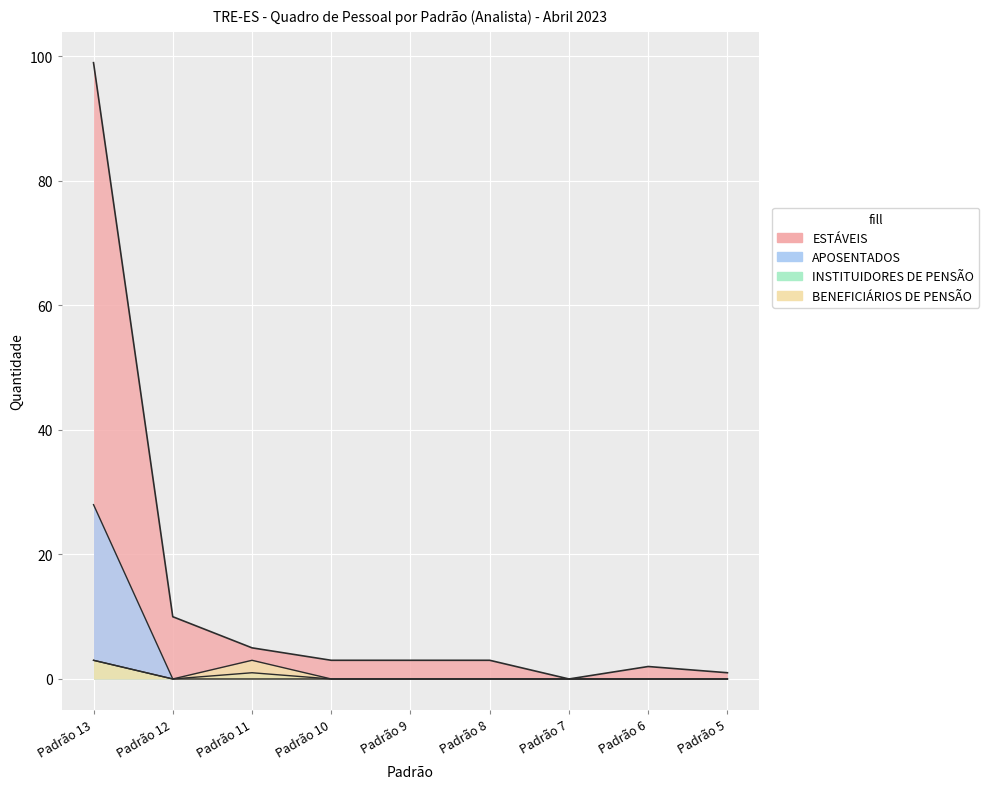

Count the number of categories in the chart.

9